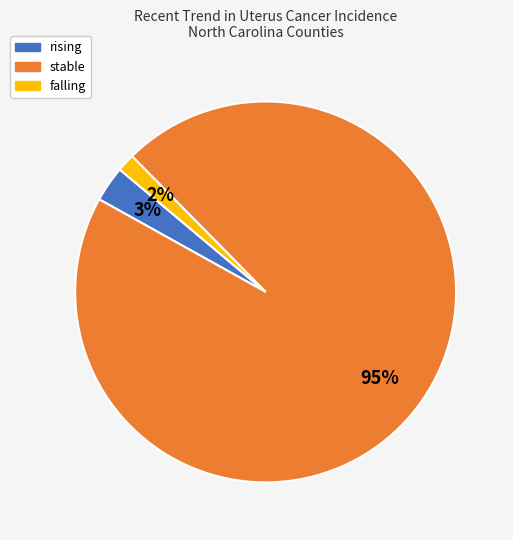

Does rising account for over 50% of the chart?

No